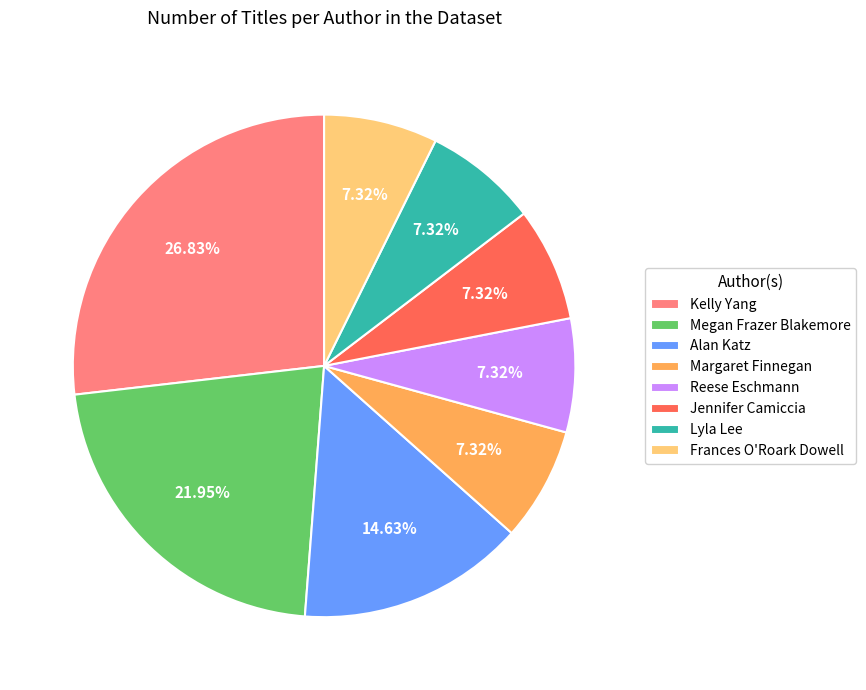

Does Lyla Lee represent more than half of the total?

No